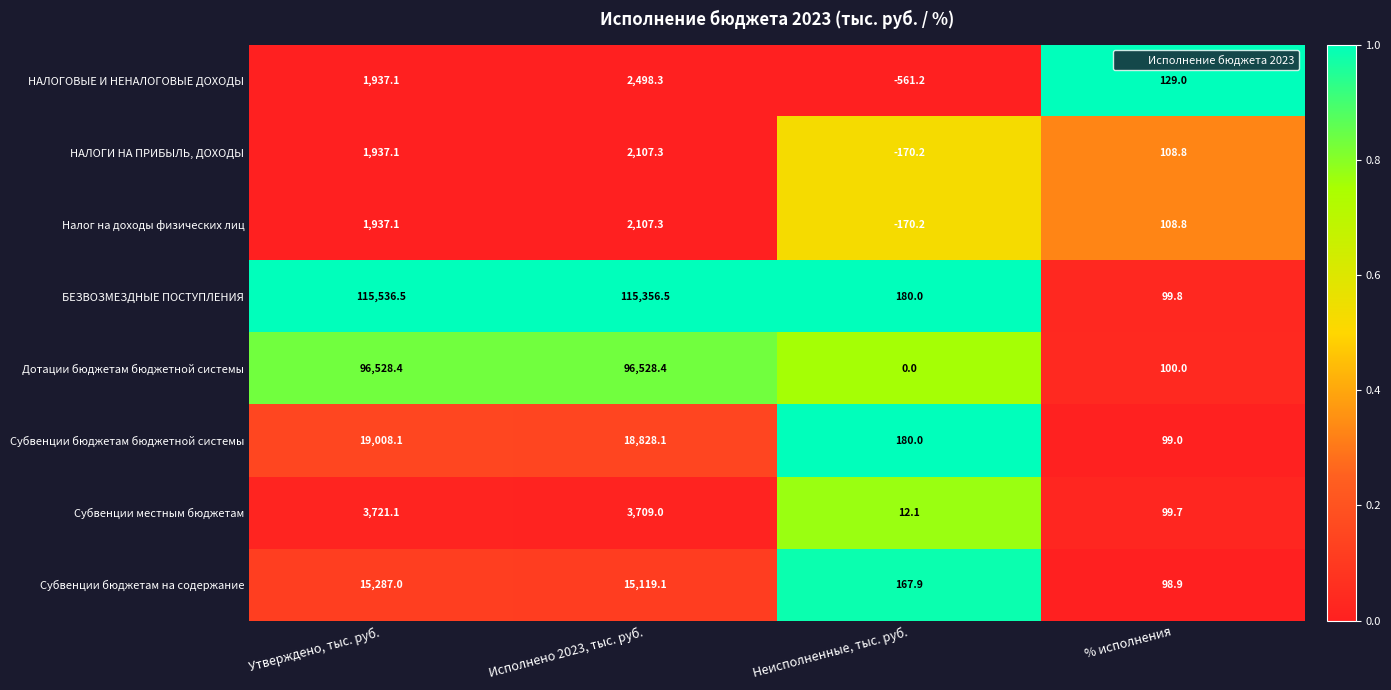

Is it true that НАЛОГИ НА ПРИБЫЛЬ, ДОХОДЫ equals -170.2 at Неисполненные, тыс. руб.?

True